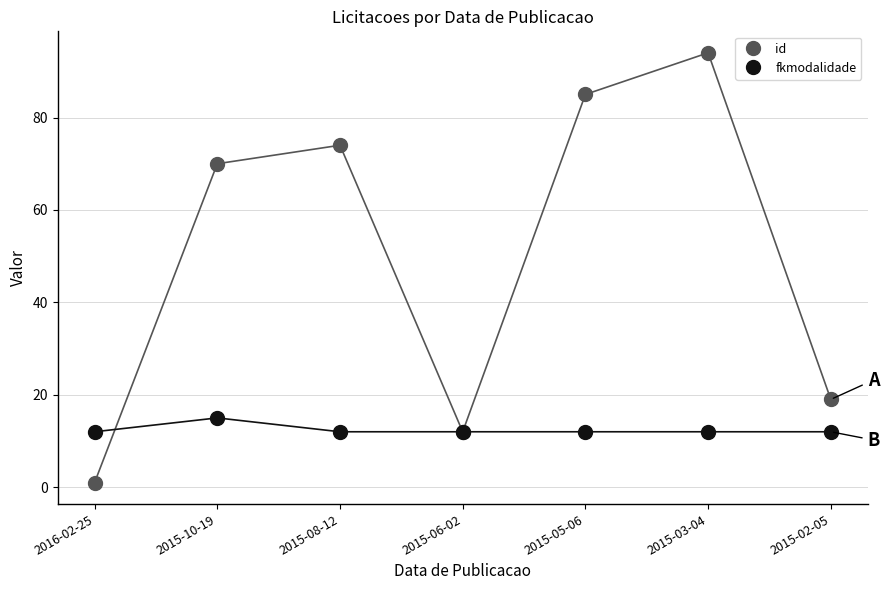

Reading left to right, extract all data points from this chart.

id: 1	70	74	12	85	94	19
fkmodalidade: 12	15	12	12	12	12	12